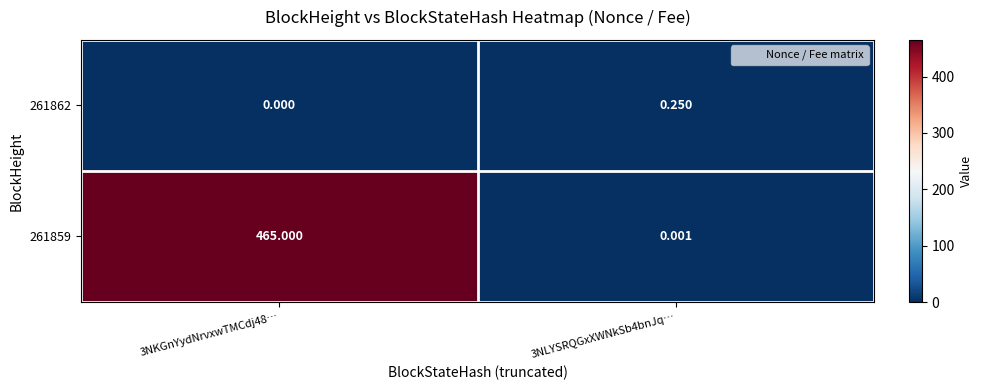

Which series has the largest range (max minus min)?

261859